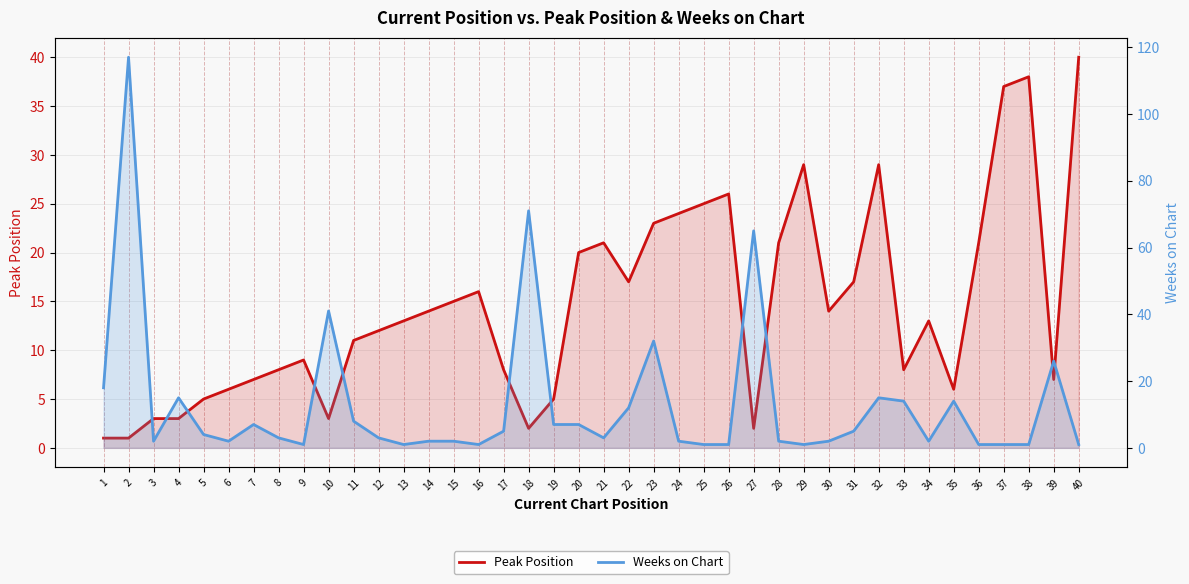

List the series in order of their overall mean, lowest first.

Weeks on Chart, Peak Position